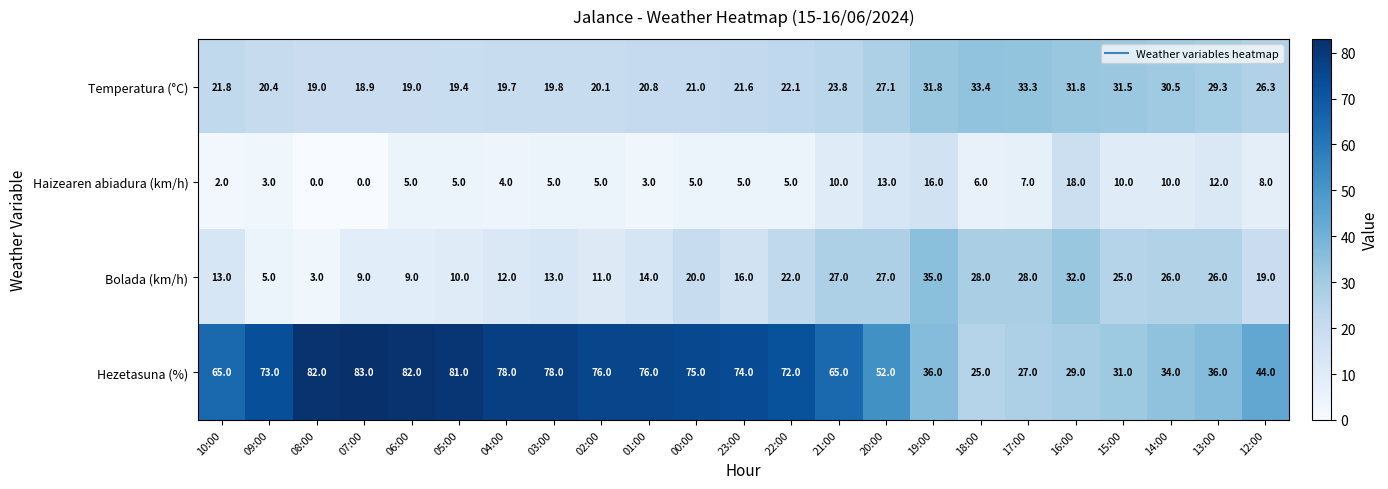

How many data points does each series have?

23